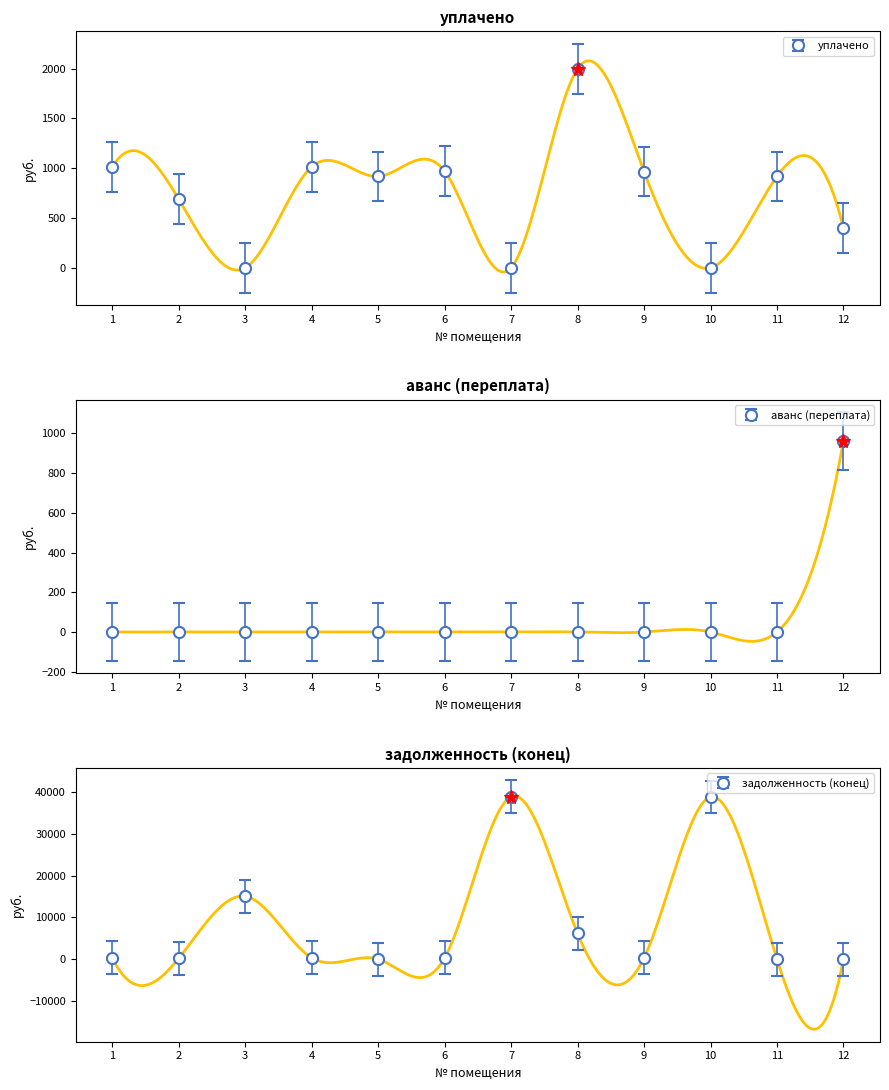

At which category does задолженность (конец) reach its first local valley?

2